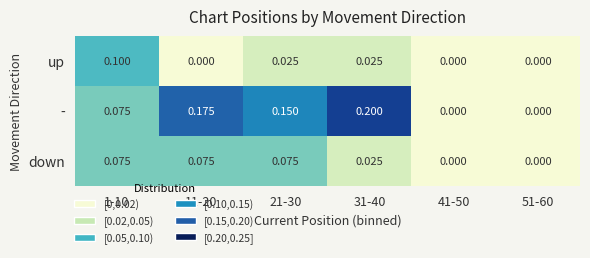

Between 21-30 and 41-50, which series saw the biggest shift?

-